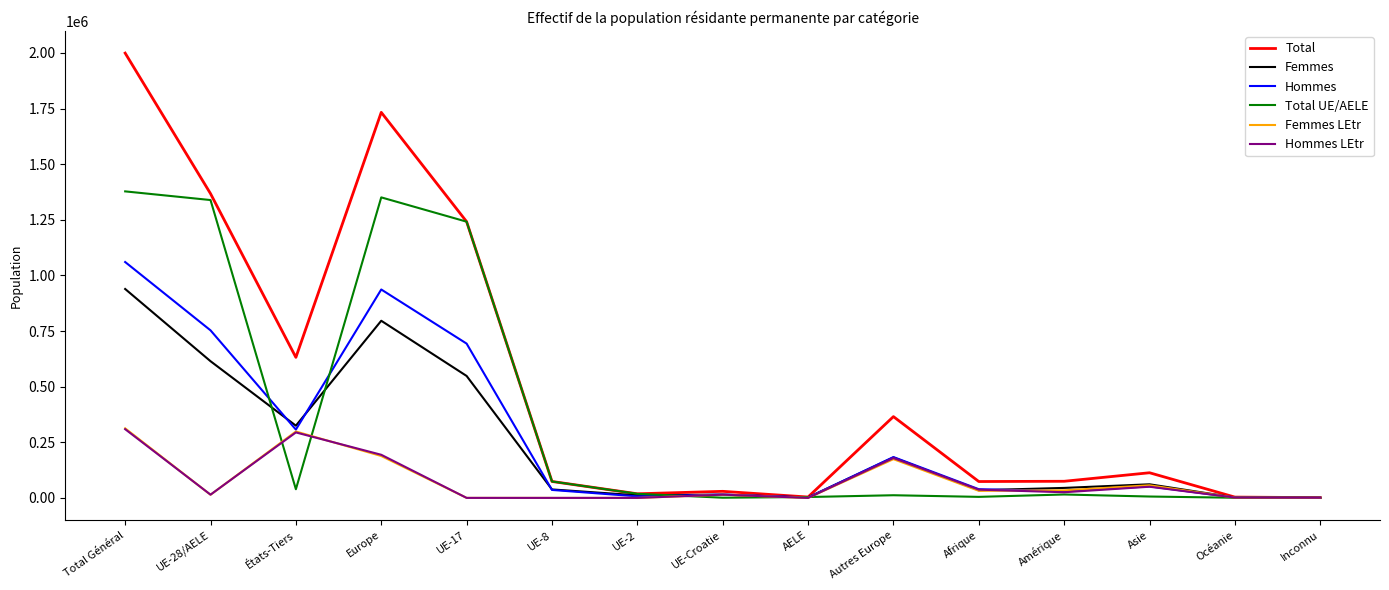

What is the difference between the highest and lowest values at Europe?

1544860